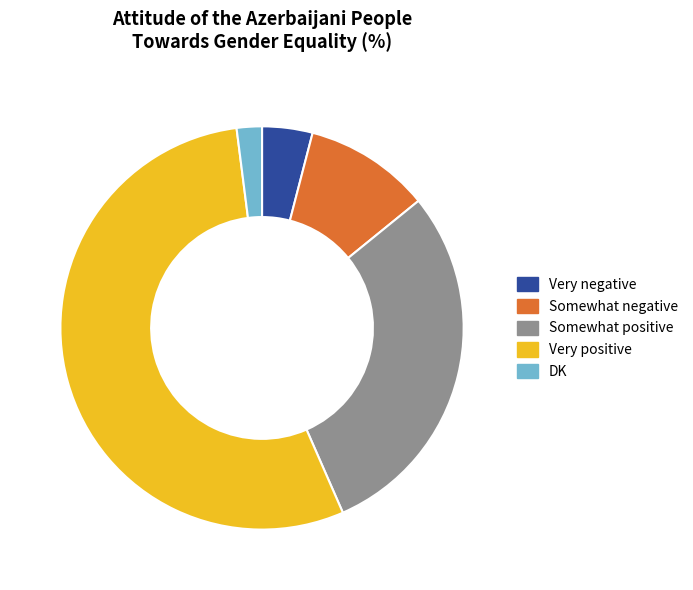

How many segments does this pie chart have?

5